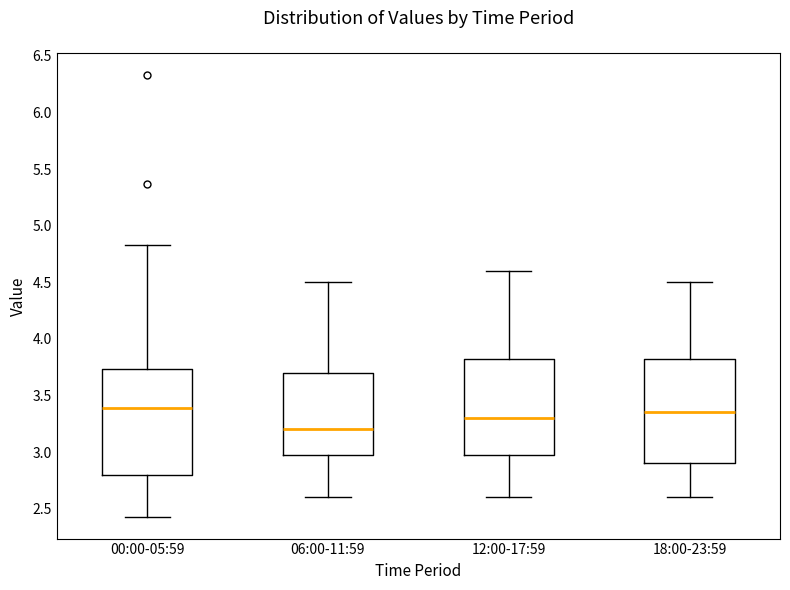

Reading left to right, read every box against the y-axis: the position of its median line, the range the box covers, and the ends of its whiskers. The values are not printed on the chart, so give them approximately, as read against the axis.

00:00-05:59: median 3.40, box 2.80 to 3.75, whiskers 2.45 to 4.85
06:00-11:59: median 3.20, box 3.00 to 3.70, whiskers 2.60 to 4.50
12:00-17:59: median 3.30, box 3.00 to 3.85, whiskers 2.60 to 4.60
18:00-23:59: median 3.35, box 2.90 to 3.85, whiskers 2.60 to 4.50